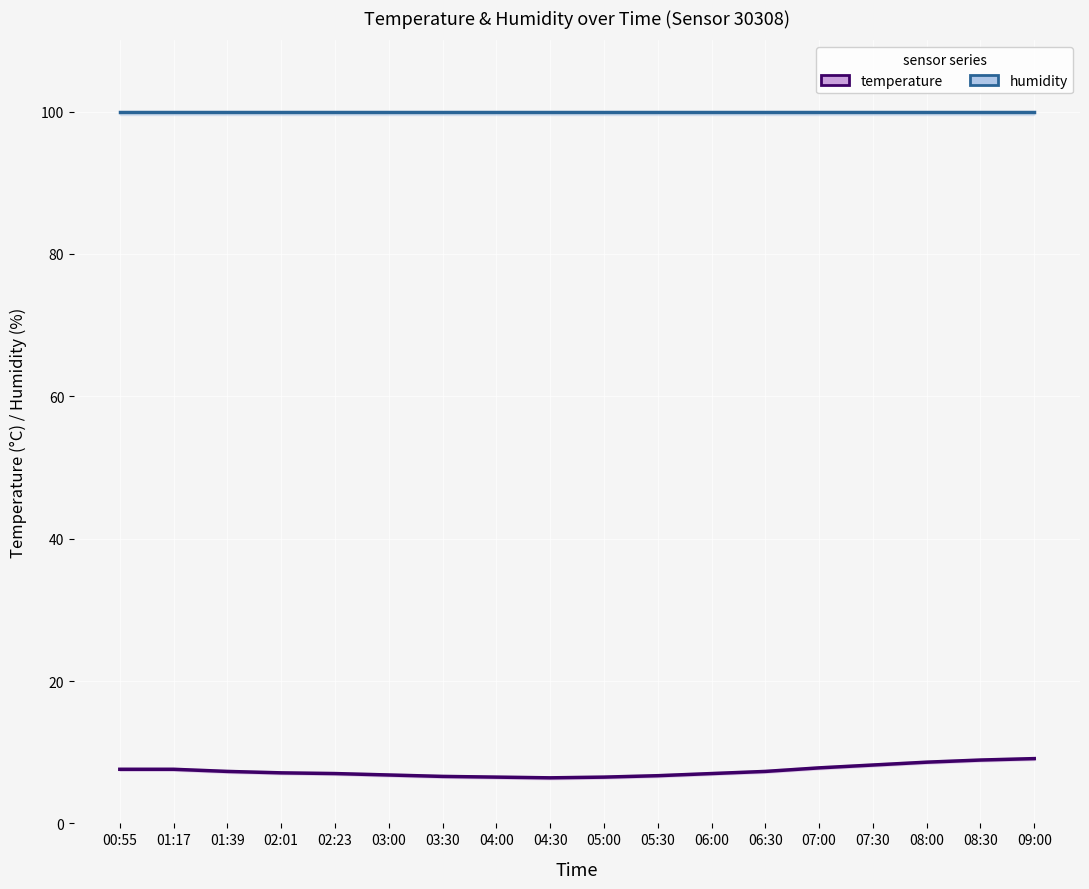

Reading left to right, extract all data points from this chart.

humidity: 99.9	99.9	99.9	99.9	99.9	99.9	99.9	99.9	99.9	99.9	99.9	99.9	99.9	99.9	99.9	99.9	99.9	99.9
temperature: 7.6	7.6	7.3	7.1	7.0	6.8	6.6	6.5	6.4	6.5	6.7	7.0	7.3	7.8	8.2	8.6	8.9	9.1